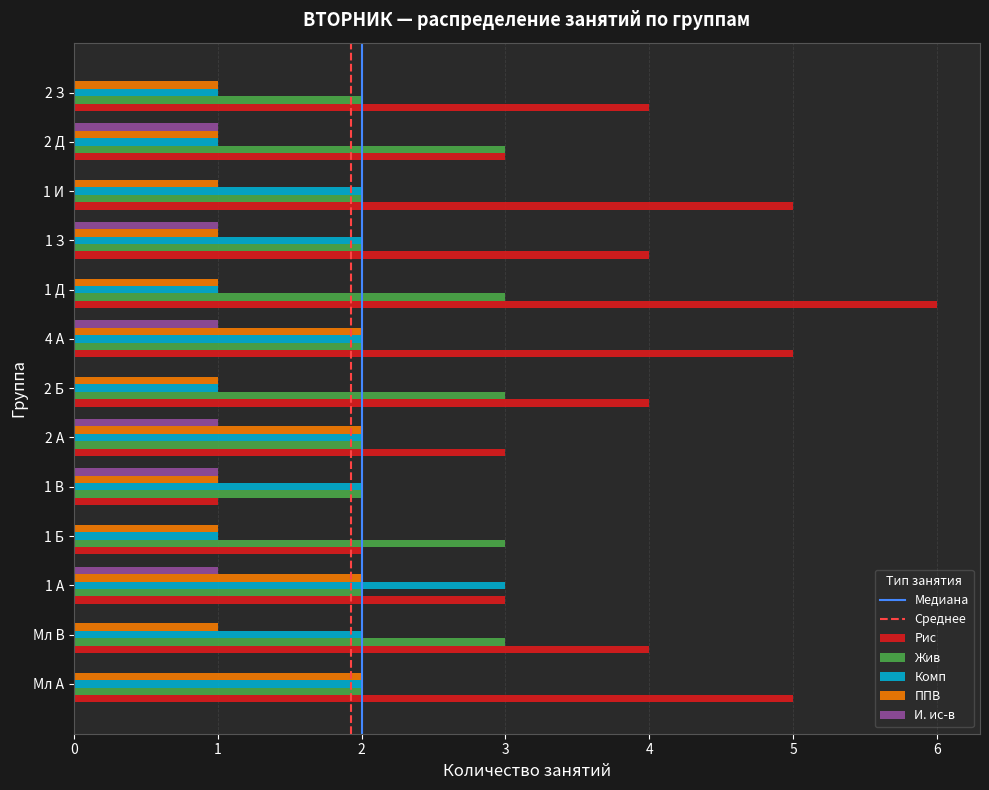

What is the sum of all ППВ values?

17